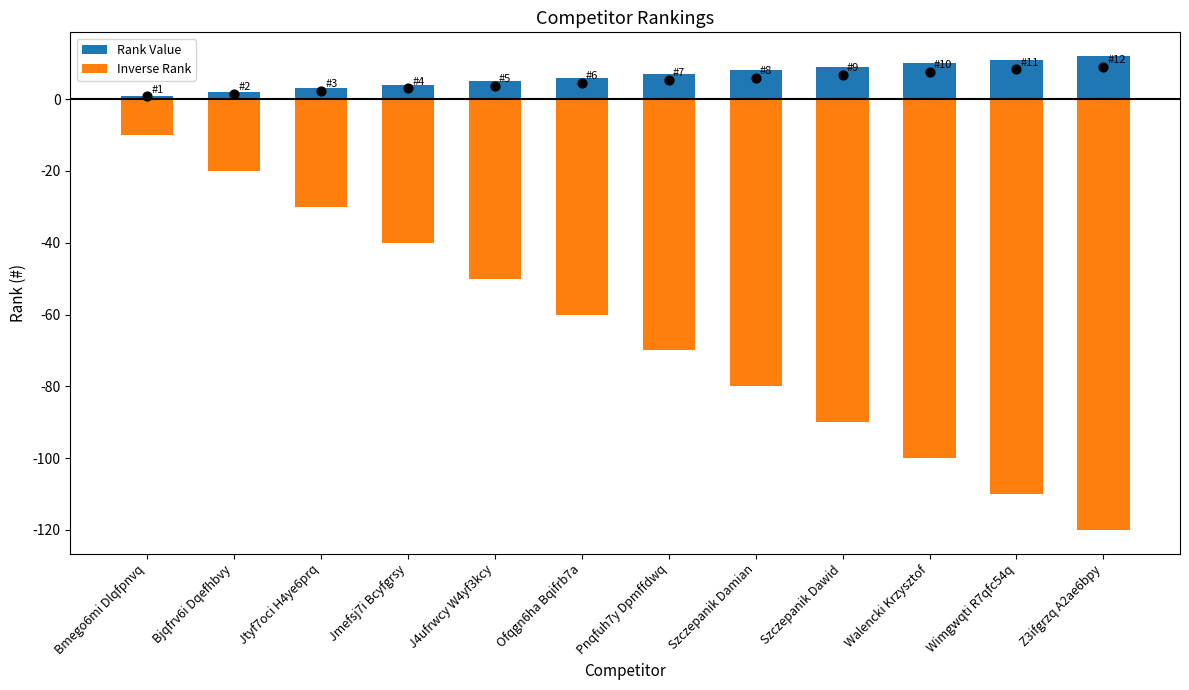

Which series has the widest spread of Y values?

Inverse Rank